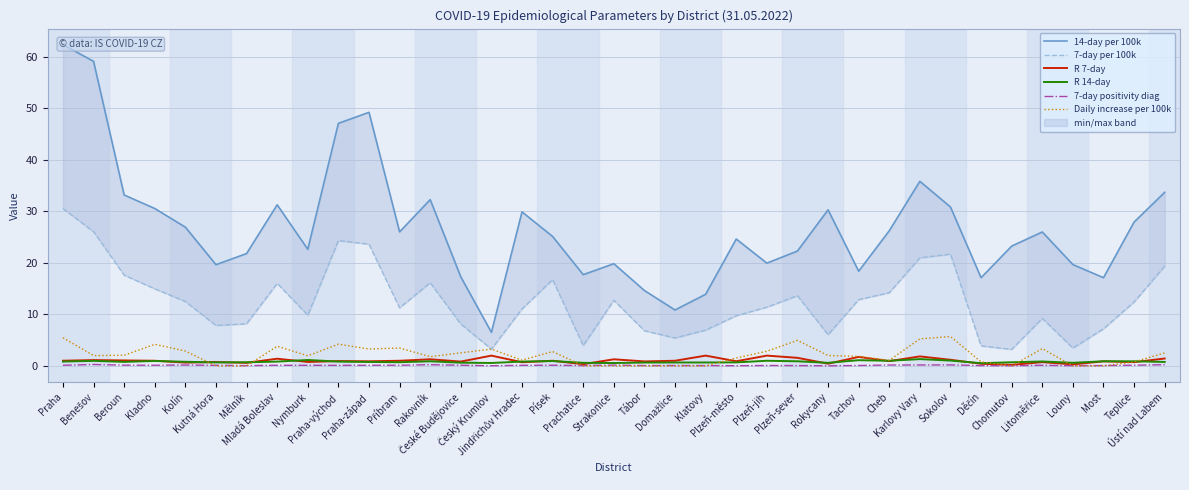

True or false: Daily increase per 100k and 14-day per 100k cross at least once.

False